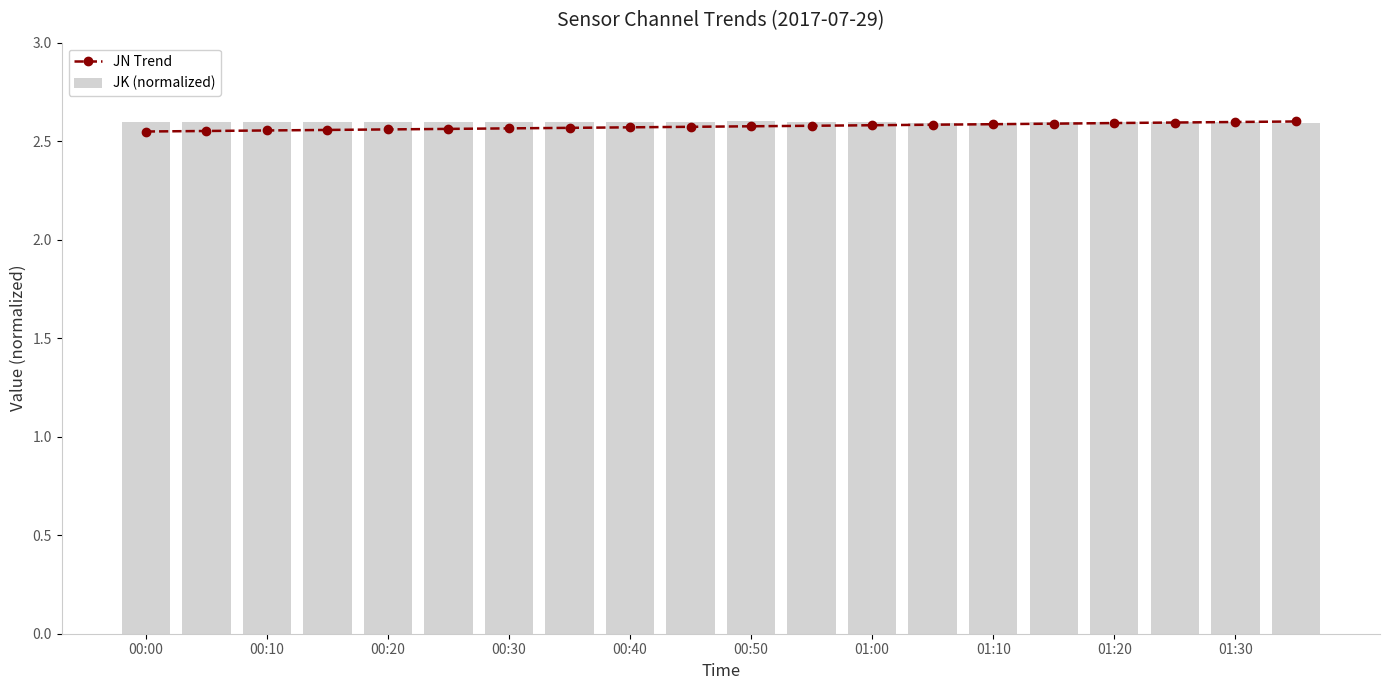

Count the JN Trend values in the range 2 to 3.

20